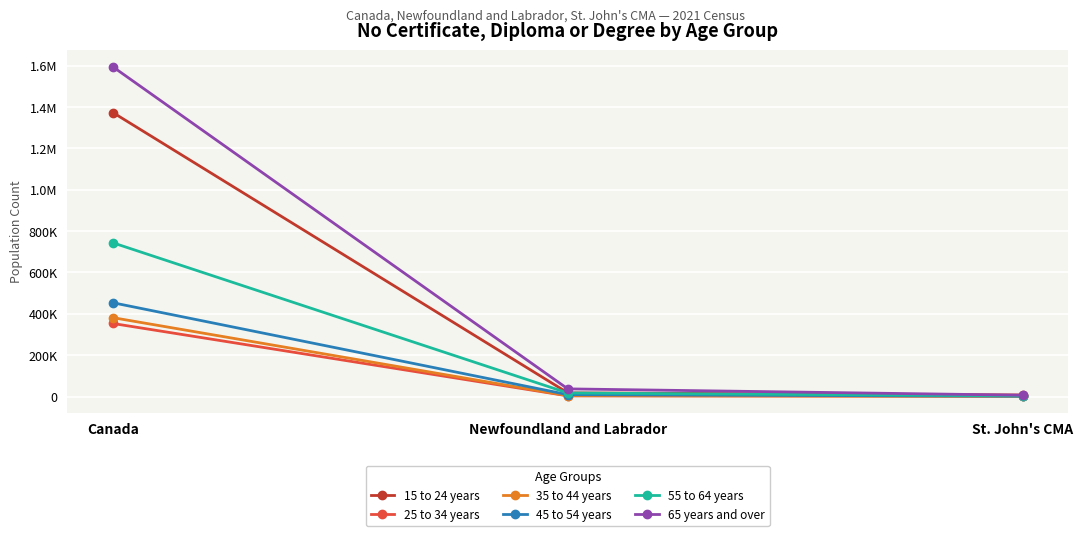

Between St. John's CMA and Newfoundland and Labrador, which is larger?

Newfoundland and Labrador